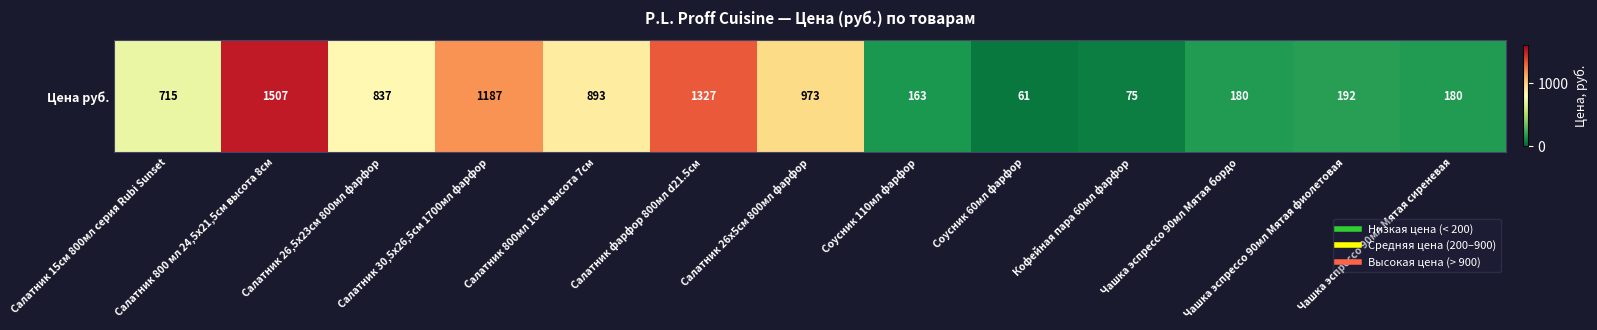

The chart shows a value of 1507 at Салатник 800 мл 24,5х21,5cм высота 8cм. True or false?

True